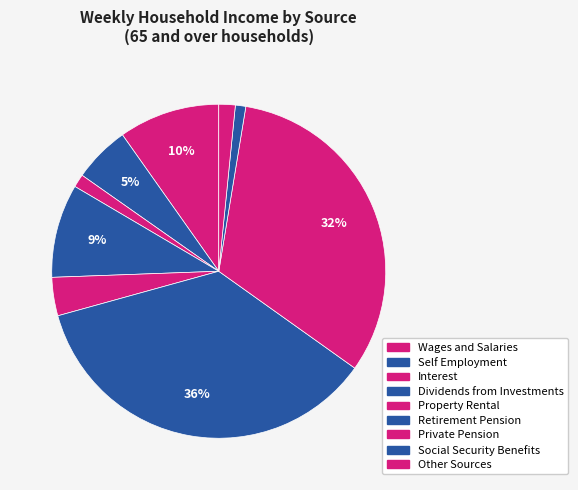

Is there a majority slice in this chart?

No